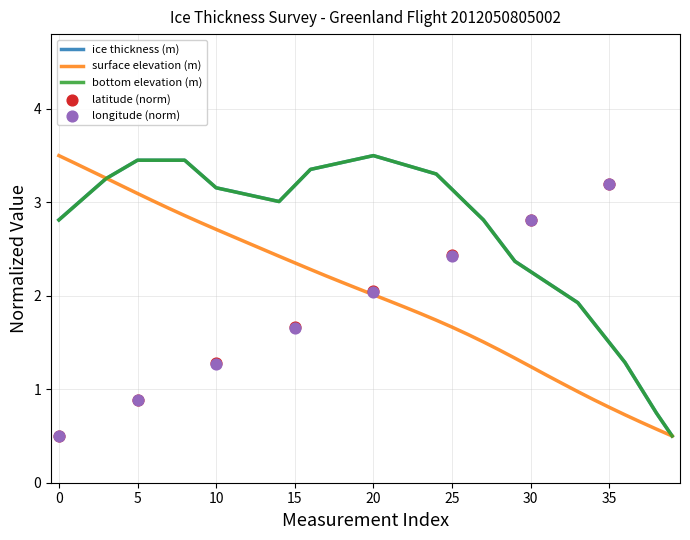

What is the lowest value of the bottom elevation (m) series?

0.5